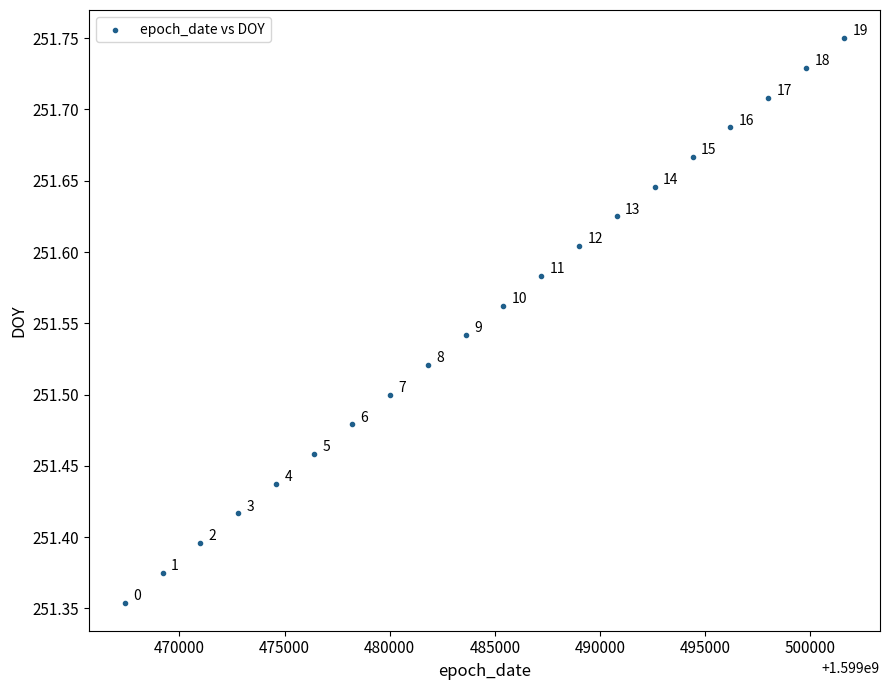

What is the range of Y values (max minus min)?

0.4